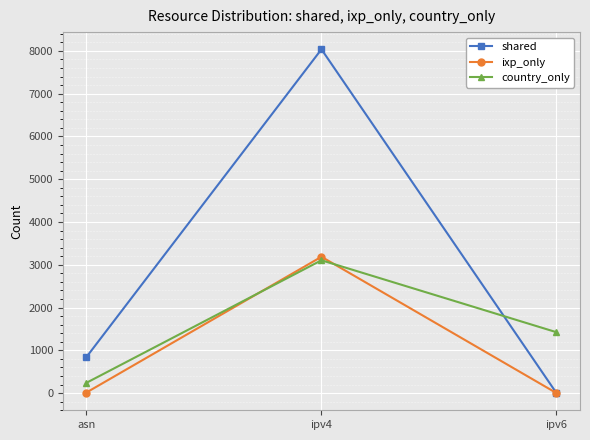

Which series has the largest range (max minus min)?

shared